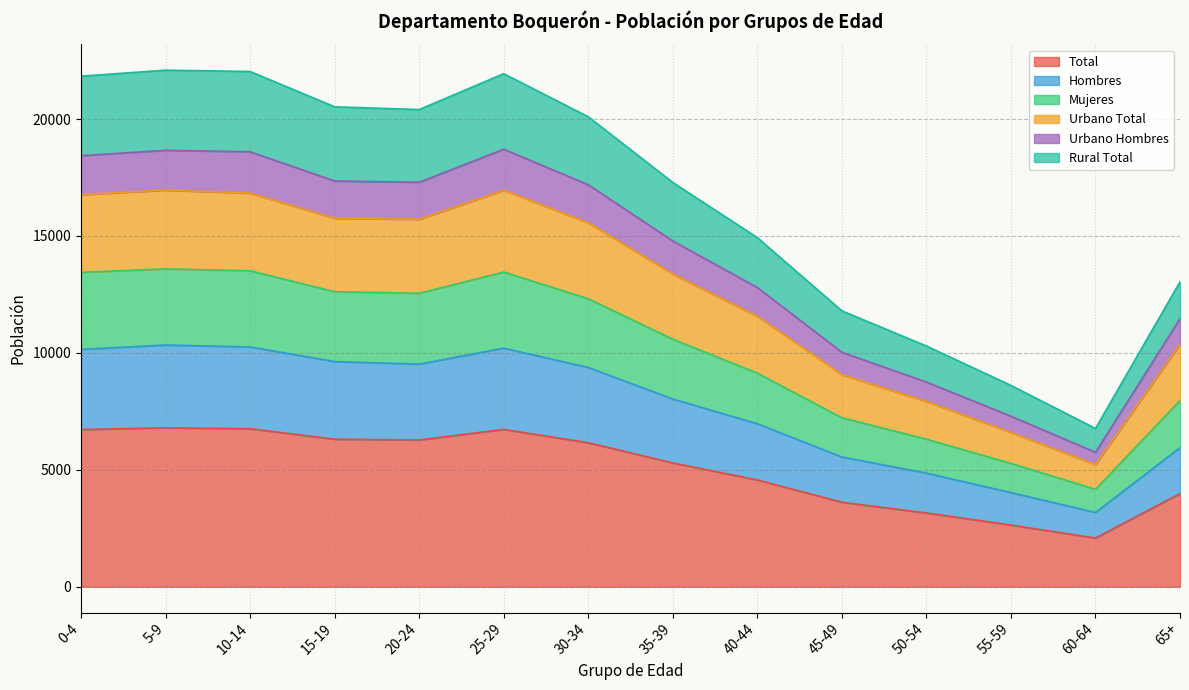

In Mujeres, how many points are lower than both neighbors (excluding endpoints)?

2